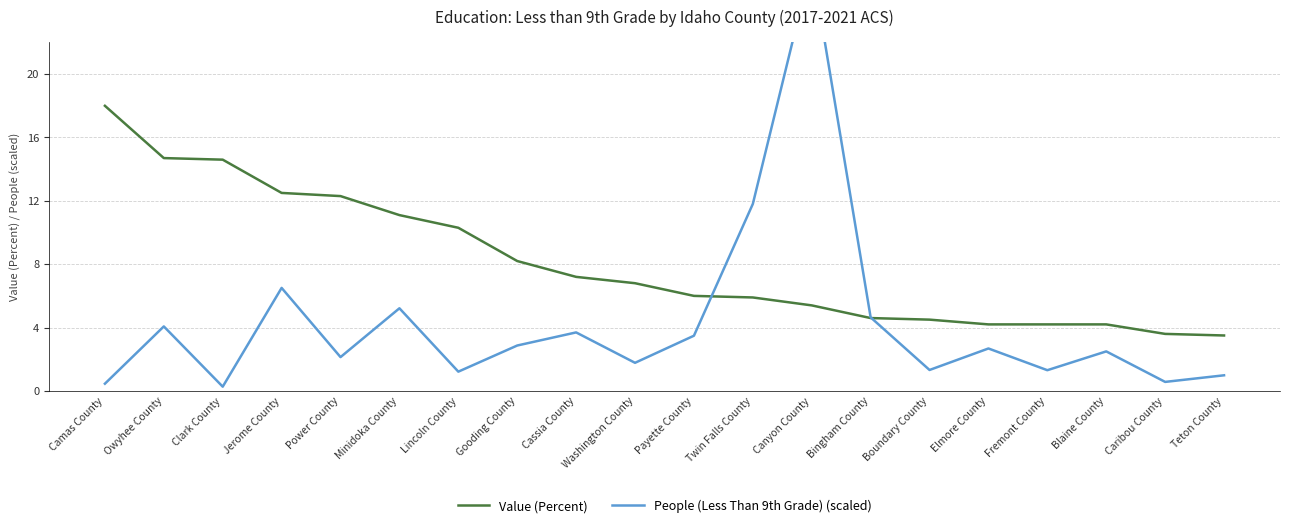

How many intersections are there between Value (Percent) and People (Less Than 9th Grade) (scaled)?

2